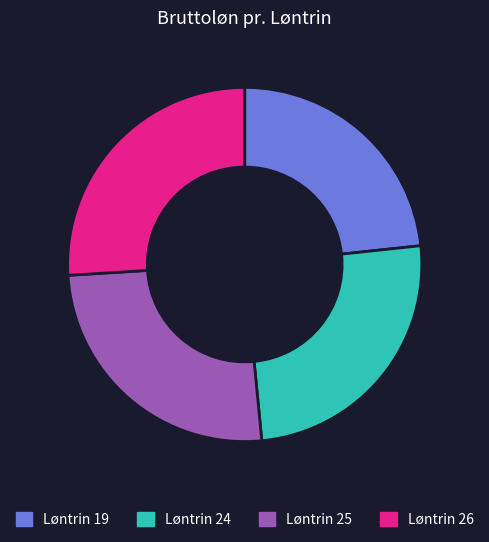

Which category has the smallest portion of the pie?

Løntrin 19